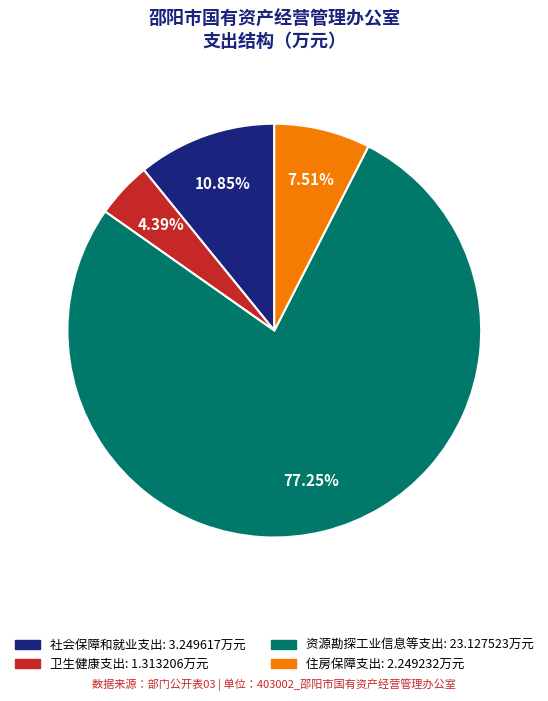

To the nearest percent, what is the combined percentage of 住房保障支出 and 资源勘探工业信息等支出?

85%